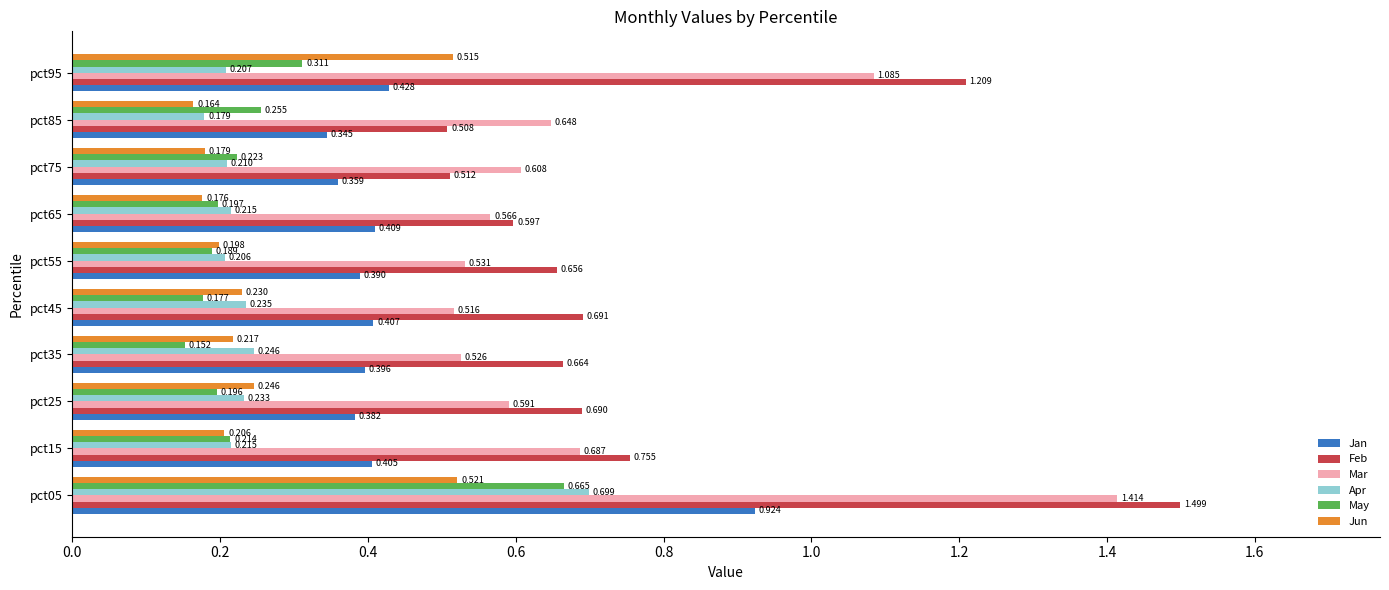

What are all the series names shown in the legend?

Jan, Feb, Mar, Apr, May, Jun